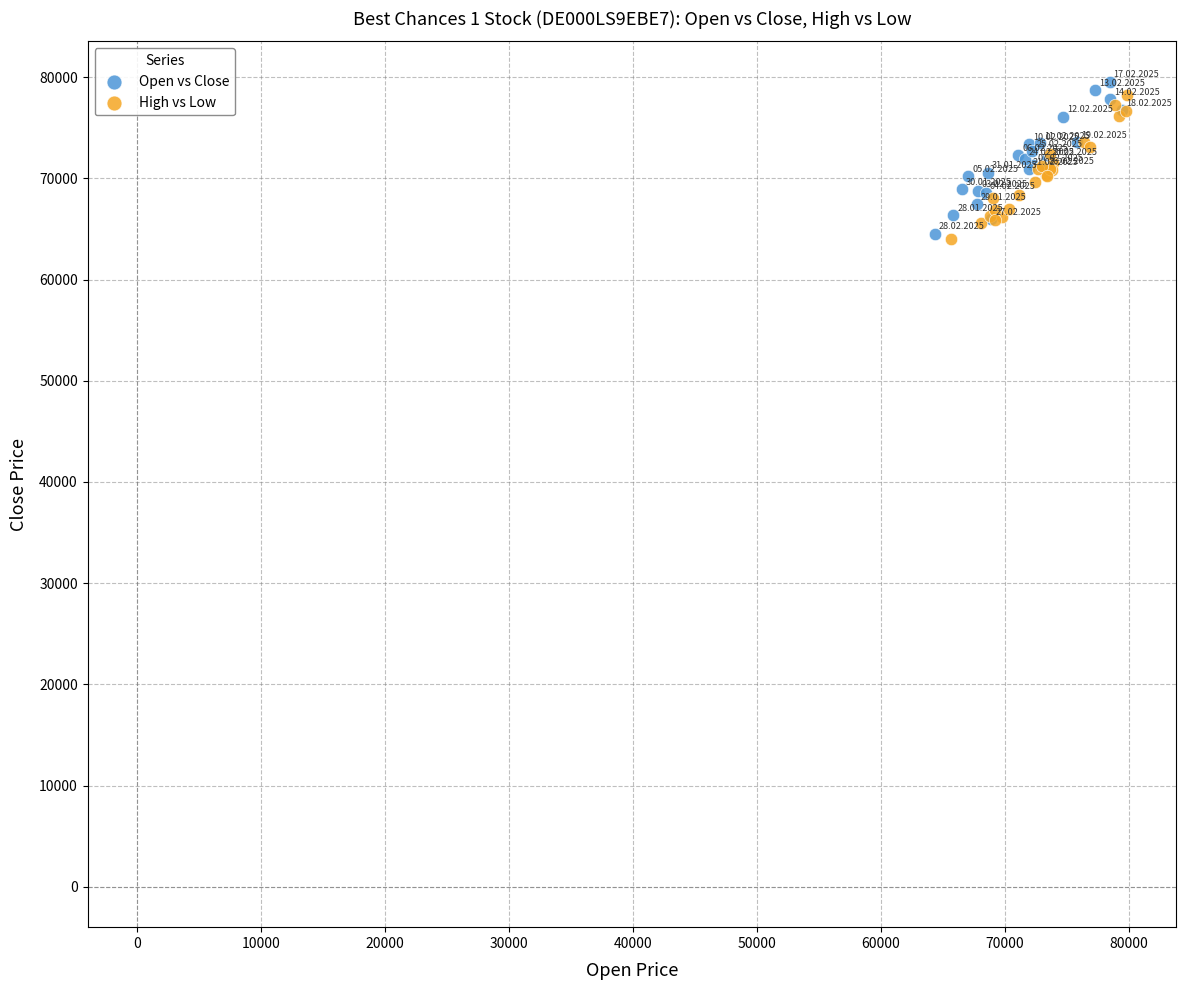

Which series has the widest spread of Y values?

Open vs Close